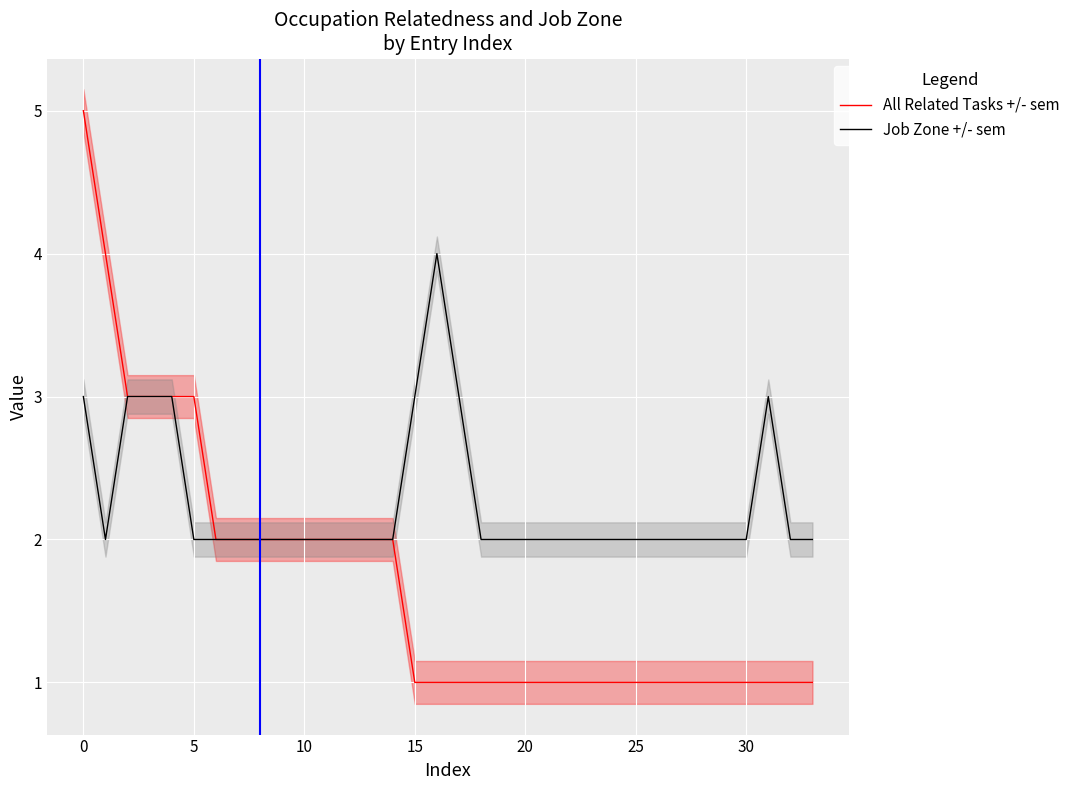

How many interior local peaks does the Job Zone +/- sem series have?

2